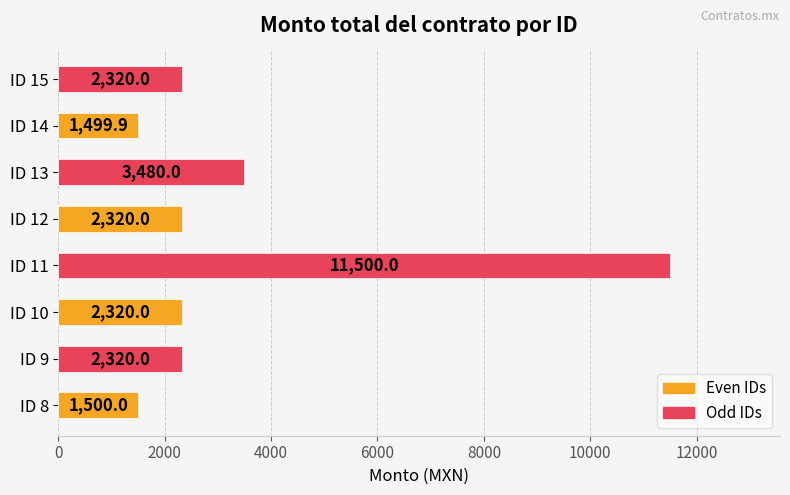

True or false: the data shows 2320.0 at ID 10.

True